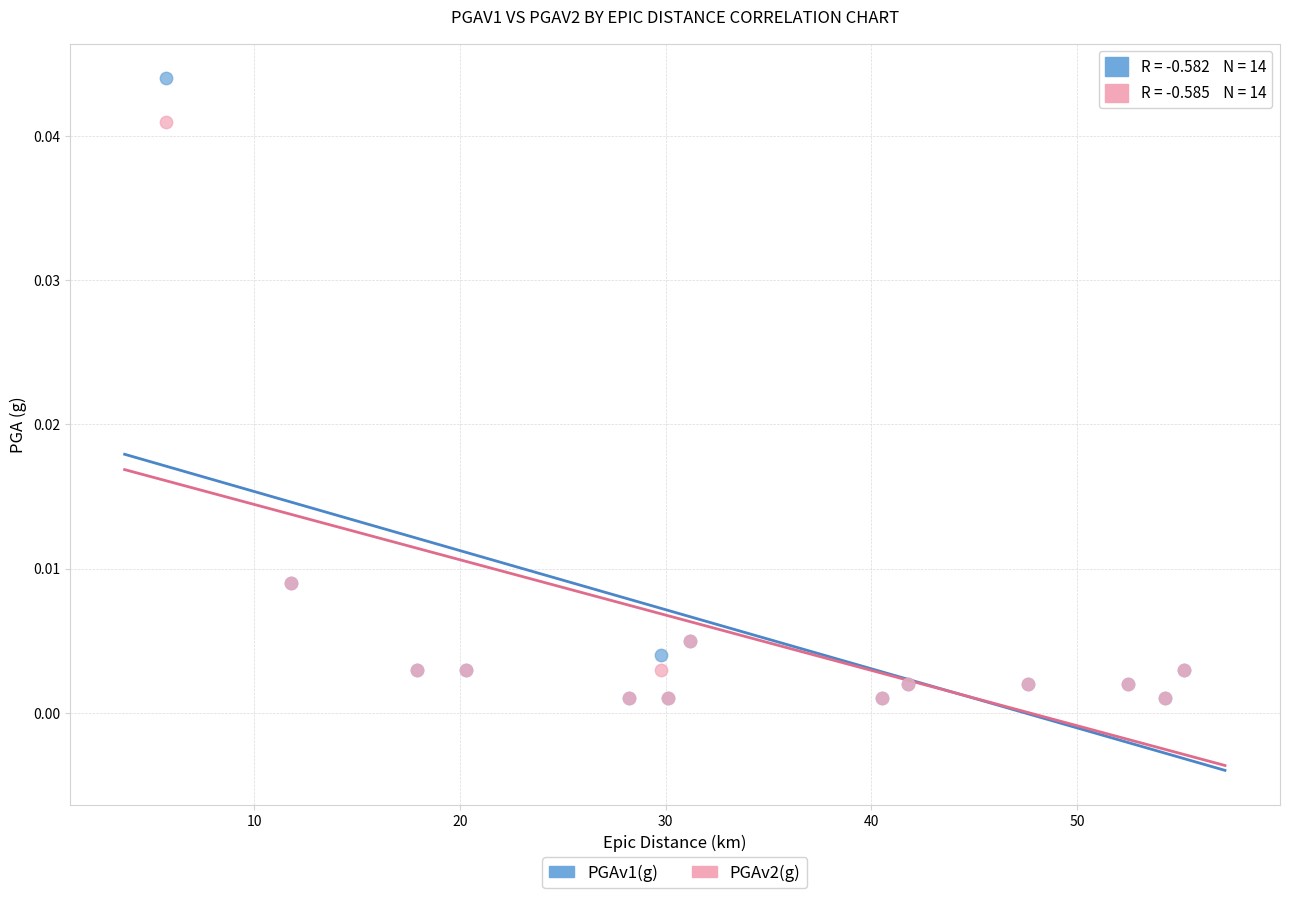

What are all the series names shown in the legend?

PGAv1(g), PGAv2(g)